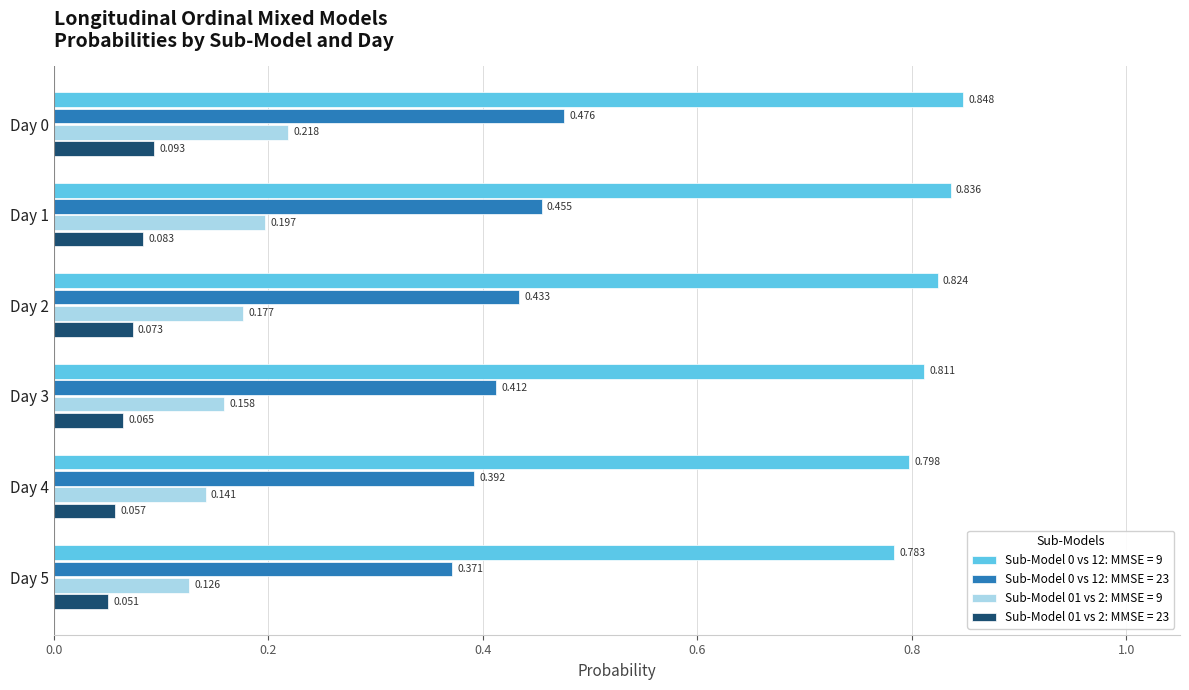

At which label is Sub-Model 01 vs 2: MMSE = 23 closest to 0?

Day 5